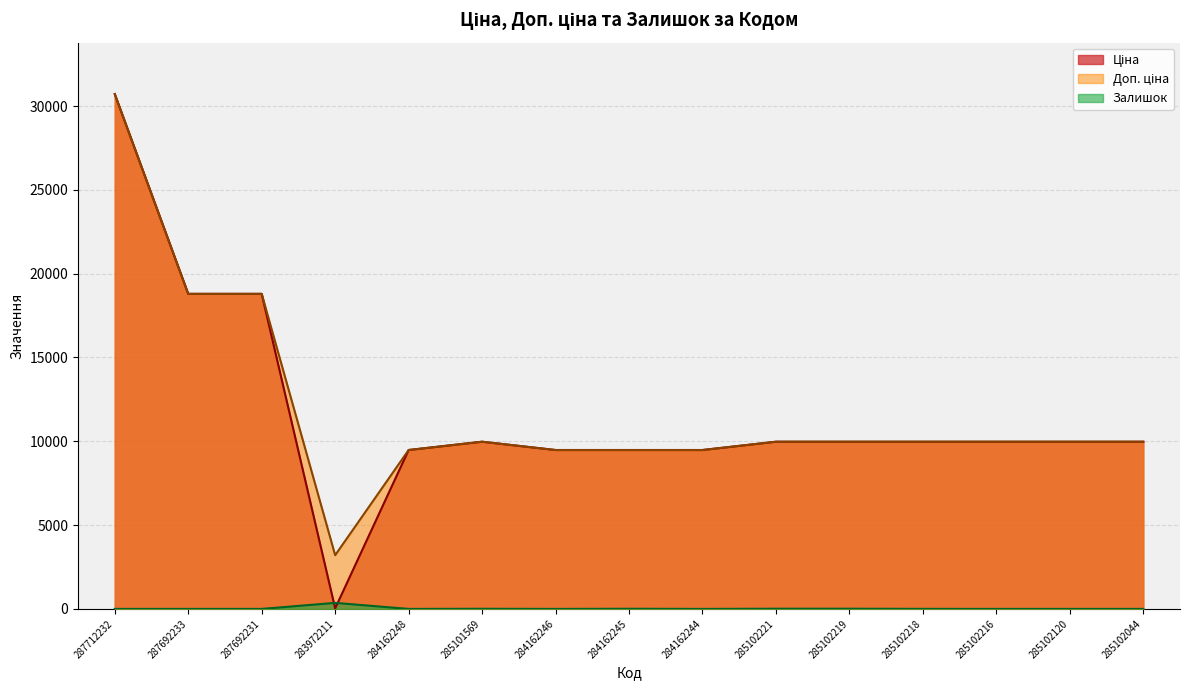

List the labels in order of Ціна value, largest first.

287712232, 287692233, 287692231, 285101569, 285102221, 285102219, 285102218, 285102216, 285102120, 285102044, 284162248, 284162246, 284162245, 284162244, 283972211